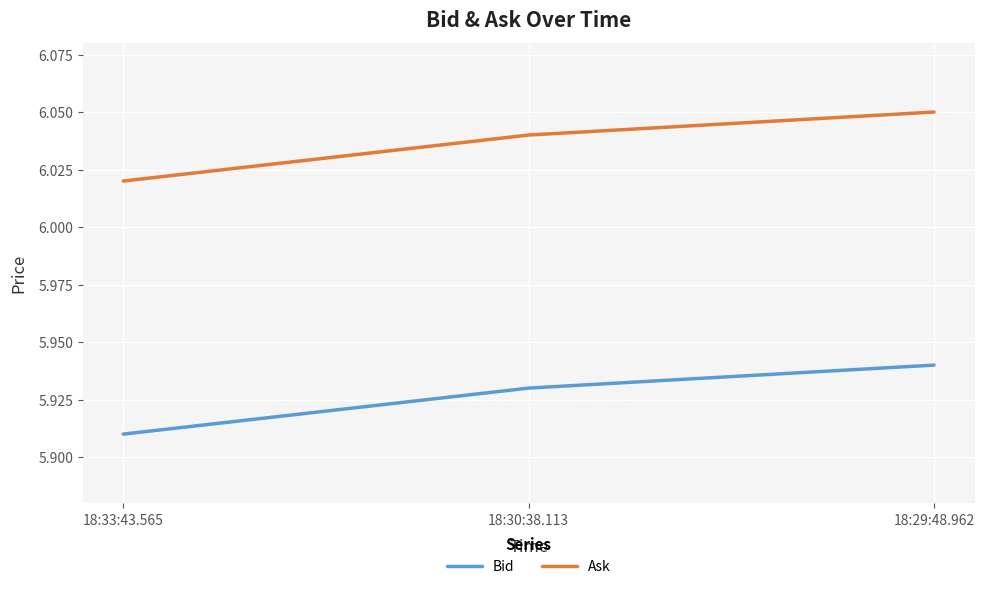

What position from the right is 18:30:38.113?

2